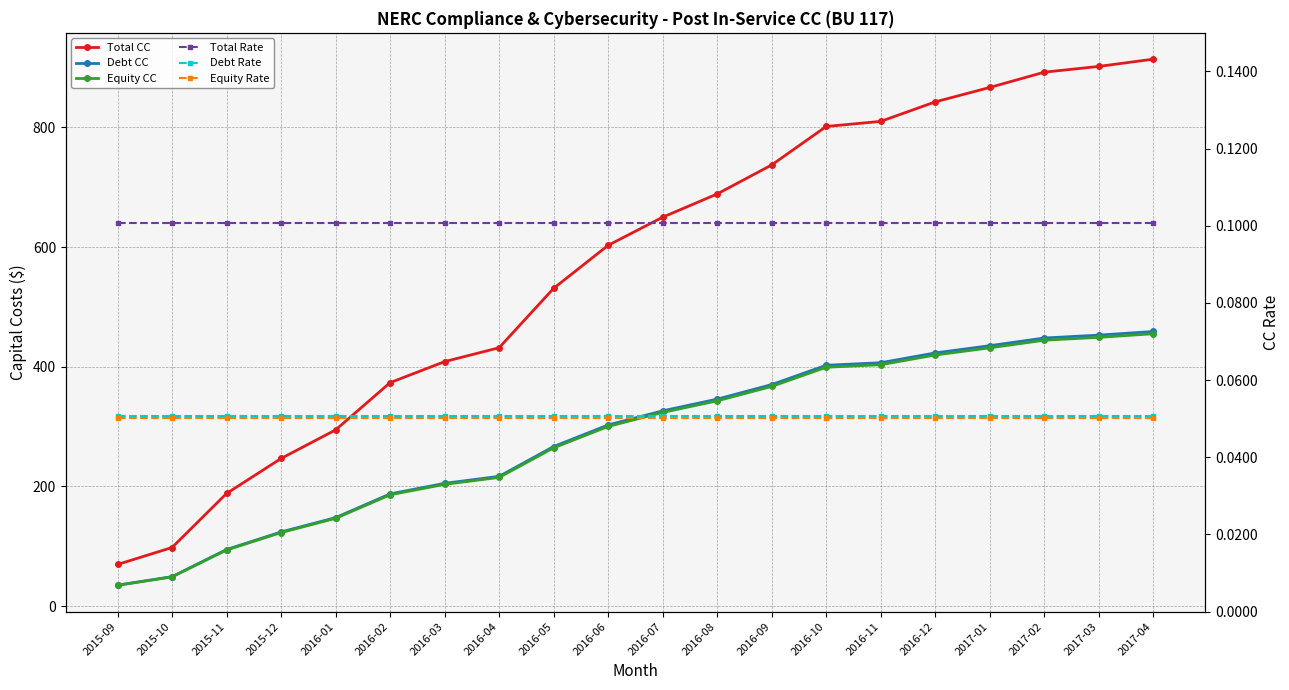

True or false: Total Rate and Debt CC cross at least once.

False